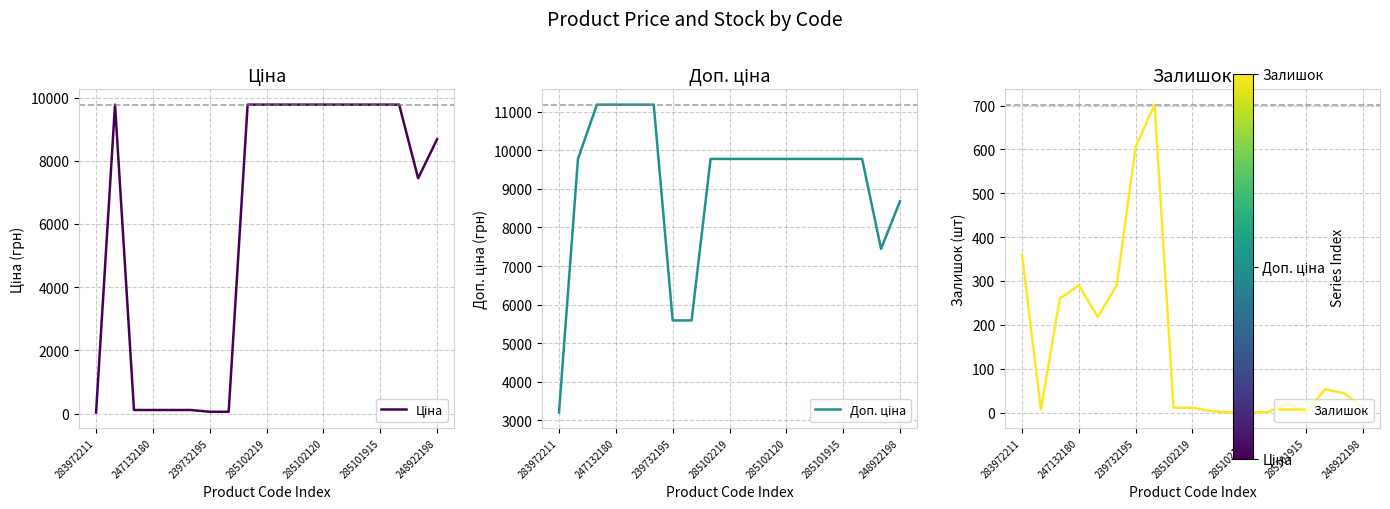

Which category has the highest value in the Залишок series?

7